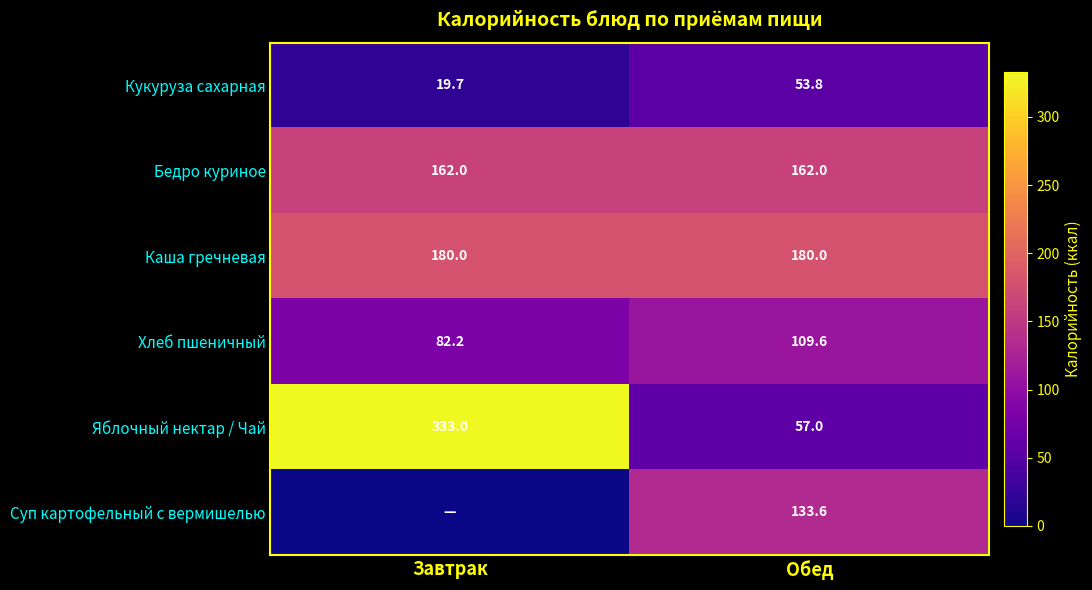

Which label corresponds to the largest value in the chart?

Завтрак